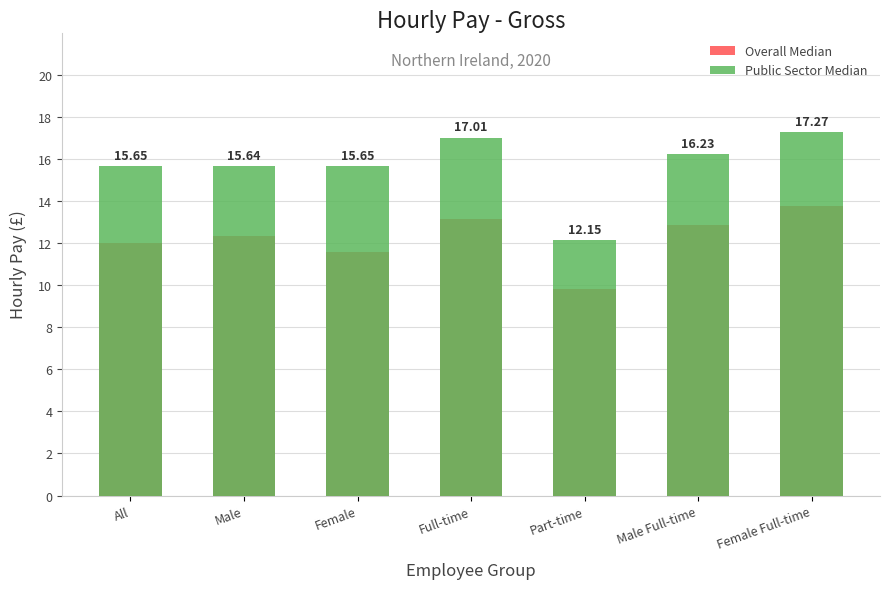

What is the sum of the Overall Median values at Full-time and Part-time?

22.9